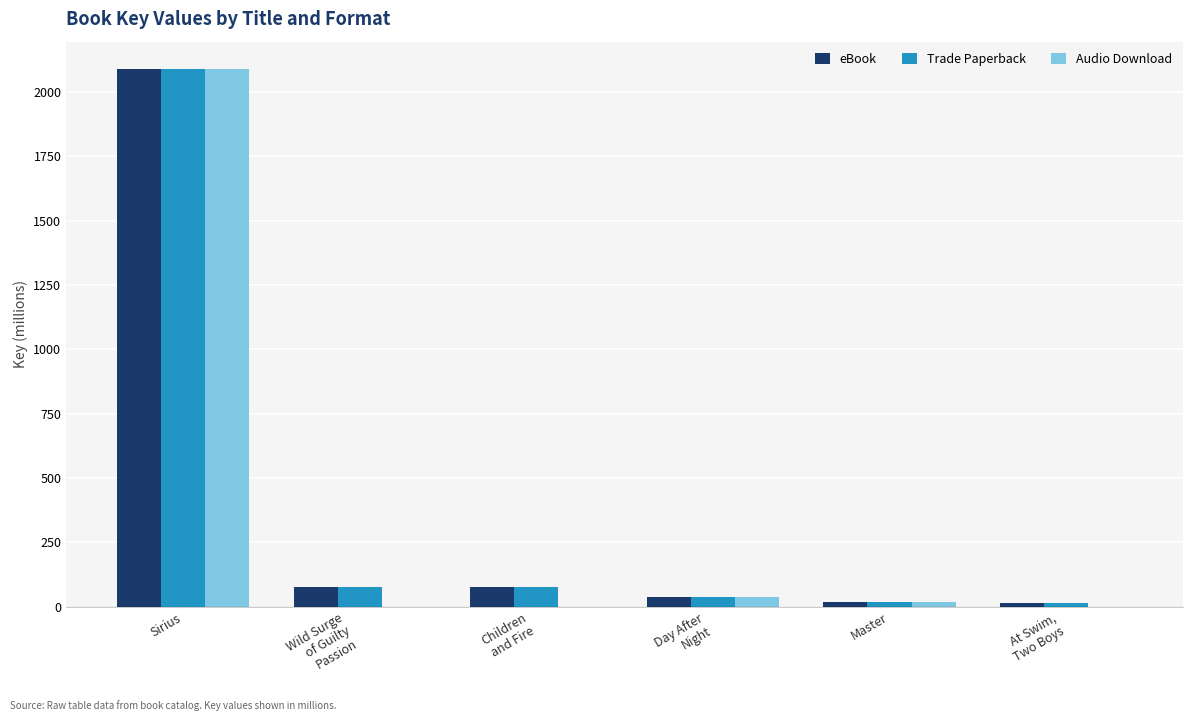

The value of Trade Paperback at Day After
Night is 39.3. True or false?

True